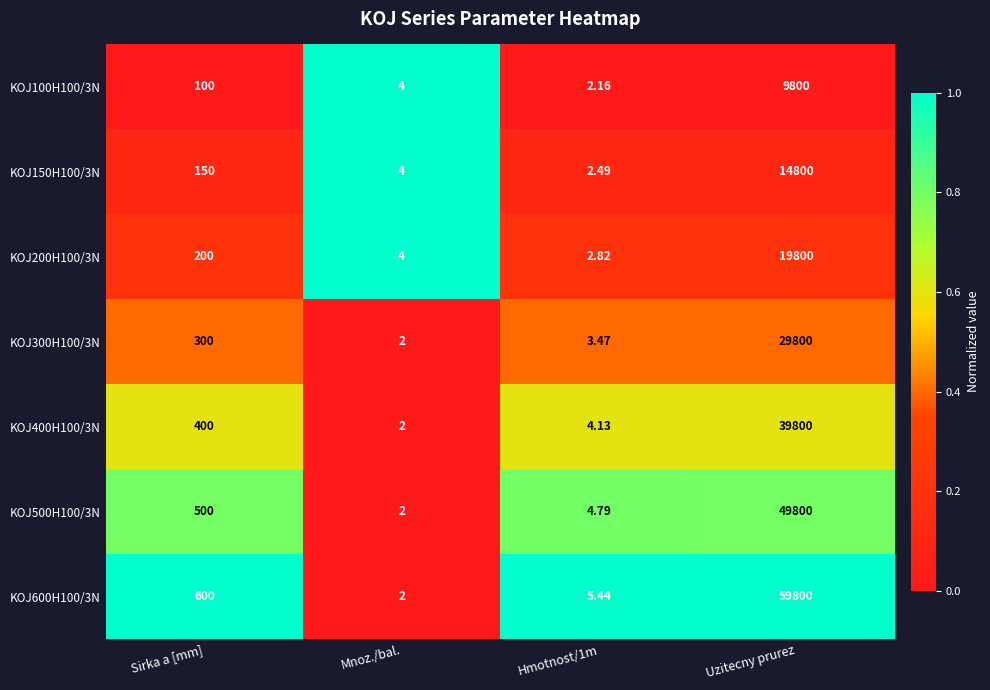

Where is KOJ600H100/3N nearest to the value 29901?

Sirka a [mm]